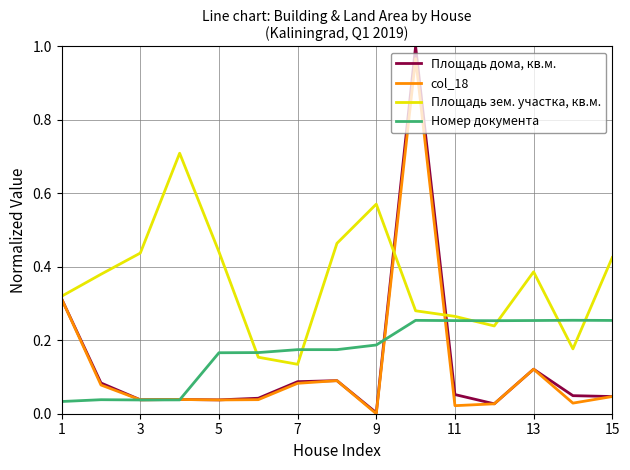

Rank the series by their maximum value, from lowest to highest.

Номер документа, Площадь зем. участка, кв.м., col_18, Площадь дома, кв.м.